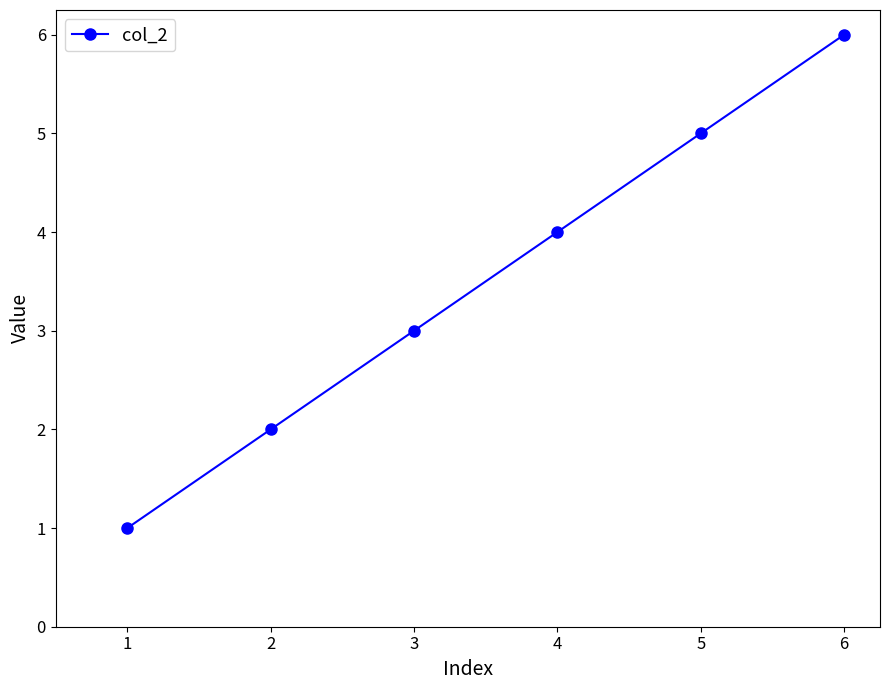

What is the change in value from 1 to 2?

+1